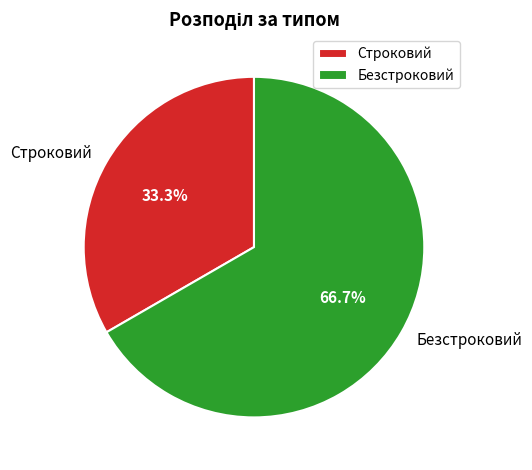

Between Строковий and Безстроковий, which is larger?

Безстроковий